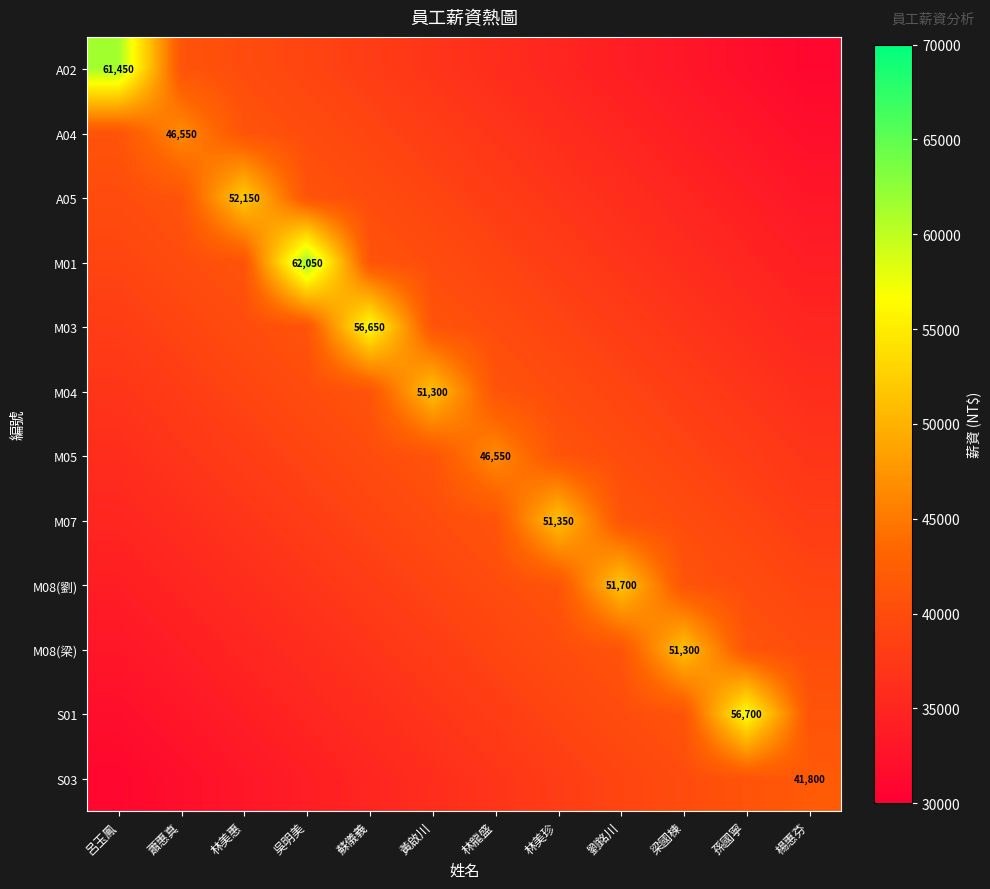

The value of M05 at 林龍盛 is 26912. True or false?

False